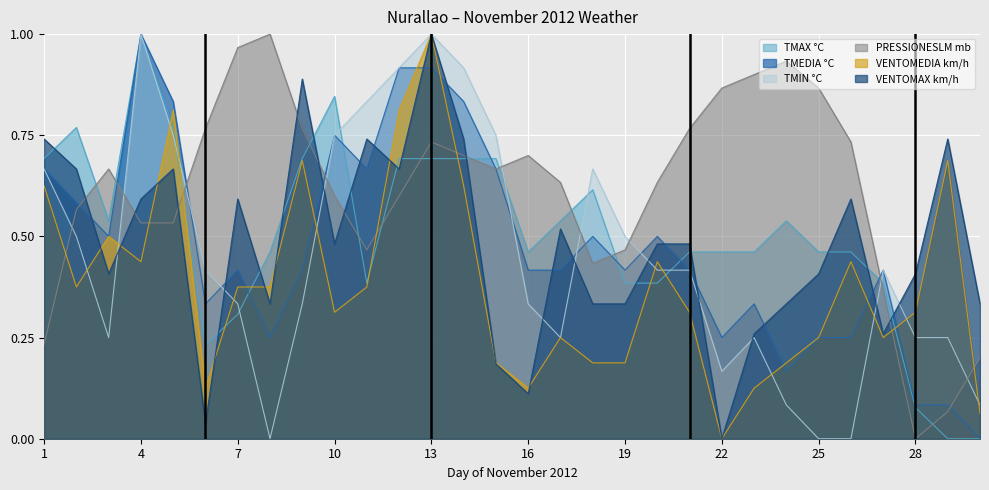

In TMIN °C, how many points are lower than both neighbors (excluding endpoints)?

4